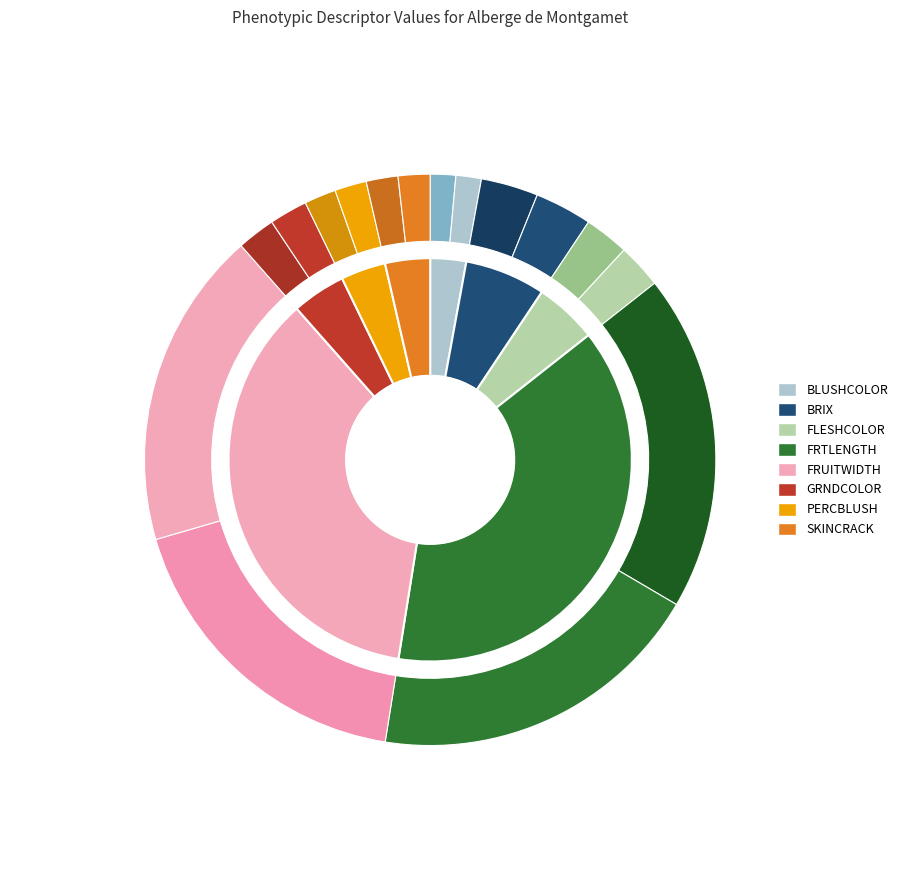

Does FLESHCOLOR account for over 50% of the chart?

No